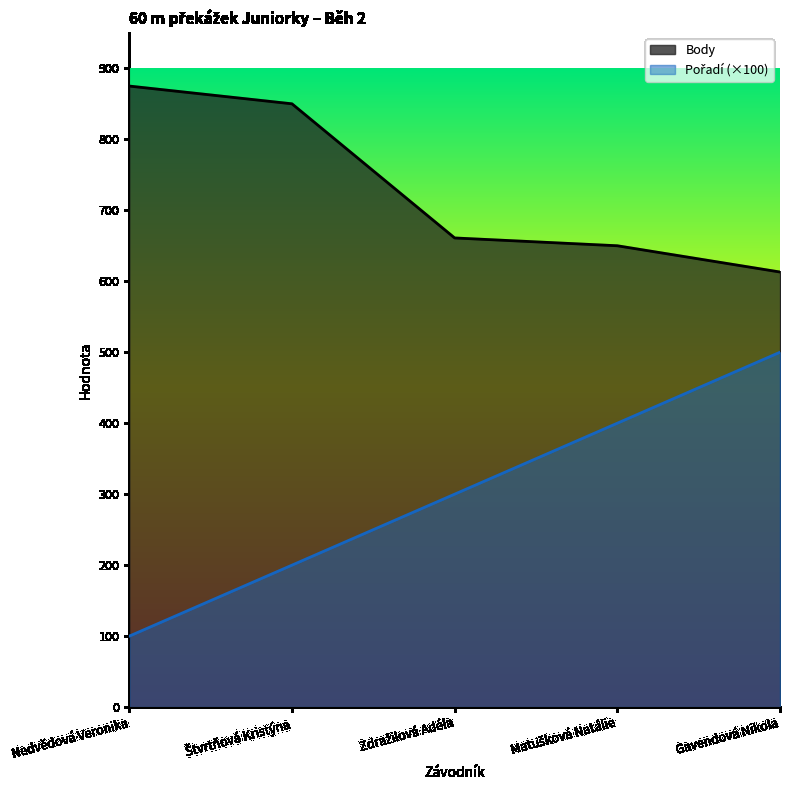

What is the label of the 1st point from the left?

Nedvědová Veronika